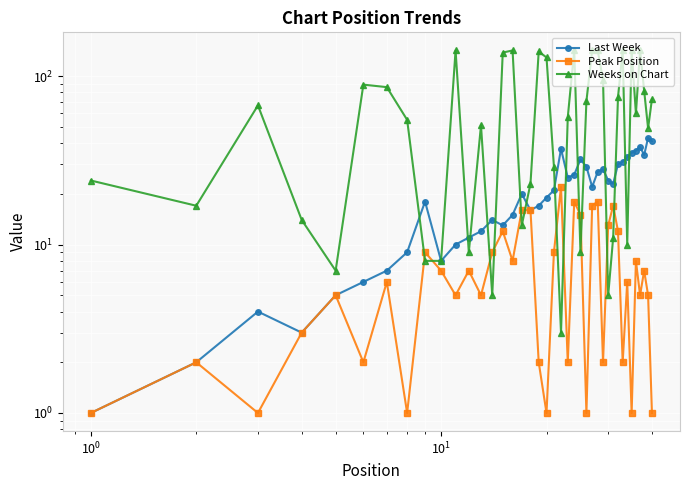

True or false: Last Week has a value of 0 at $\mathdefault{10^{-2}}$.

False